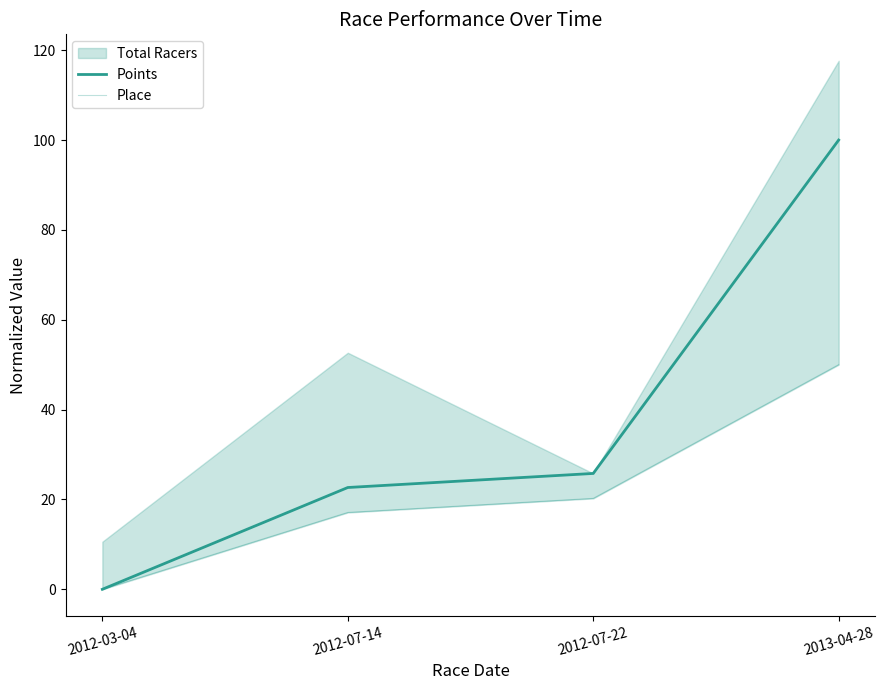

What is the label of the 1st point from the left?

2012-03-04